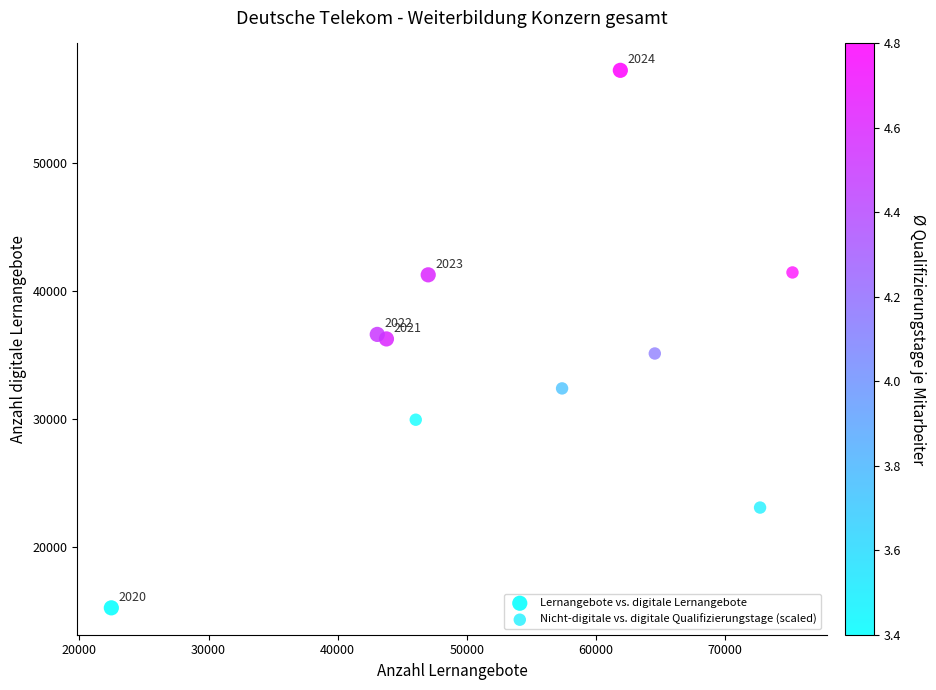

Which series reaches the minimum Y coordinate?

Lernangebote vs. digitale Lernangebote